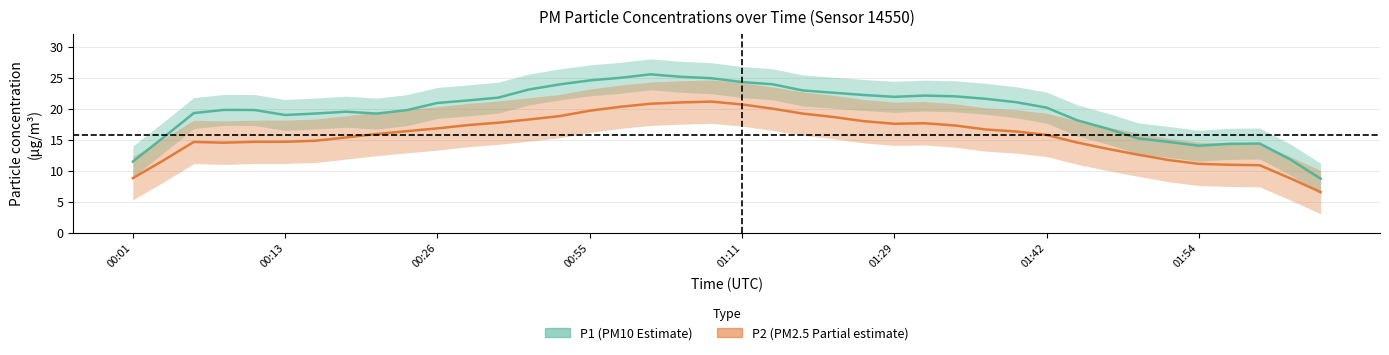

How many data points does each series have?

40